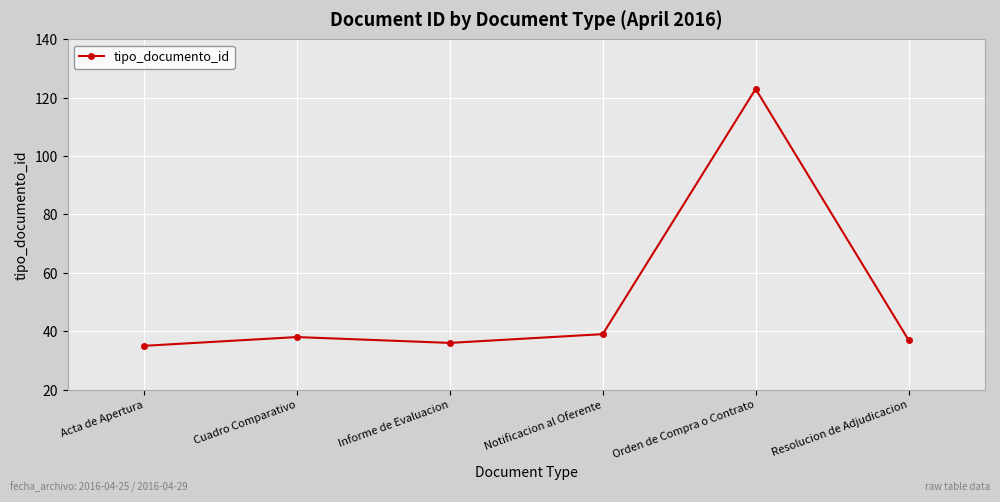

Reading left to right, transcribe all the data shown in this chart.

35	38	36	39	123	37